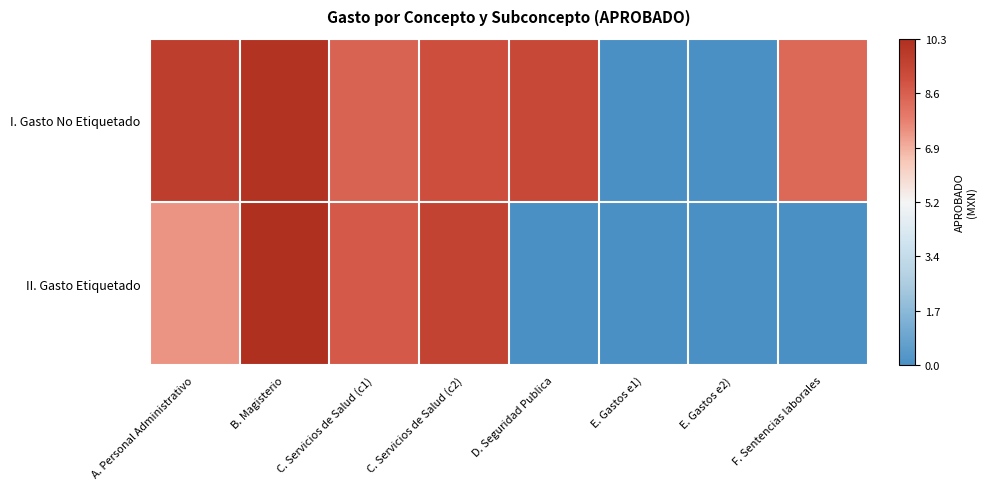

How many categories are shown in the chart?

8